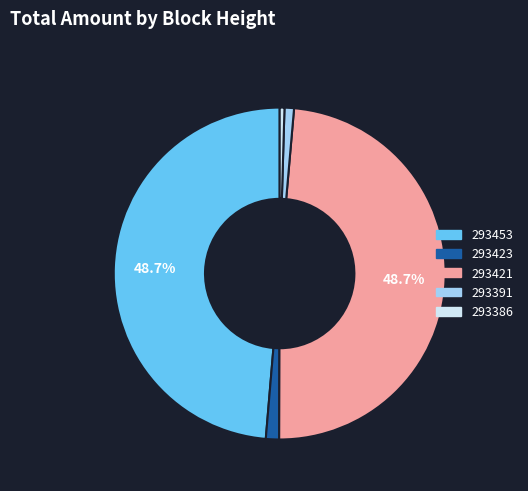

True or false: 293423 accounts for 1% of the total.

True